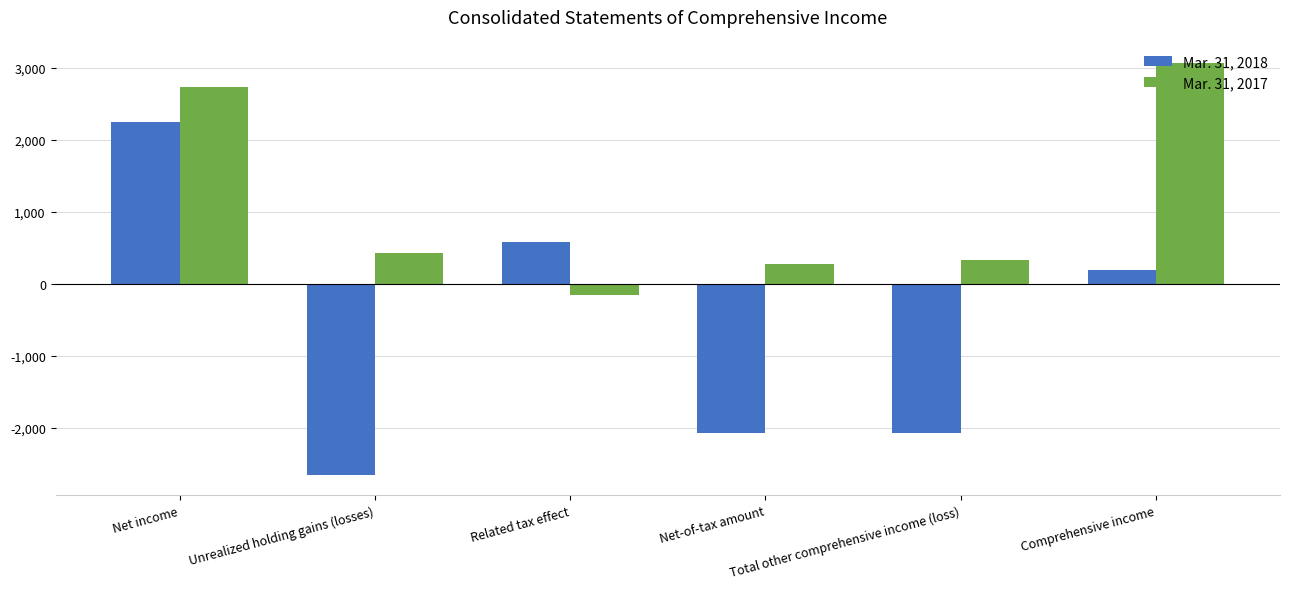

Are the bars grouped side by side (vs. stacked)?

Yes